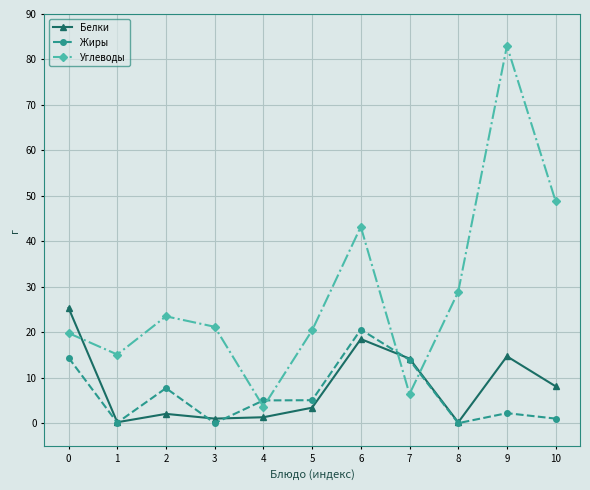

After their last crossing, which series has the higher values: Жиры or Белки?

Белки